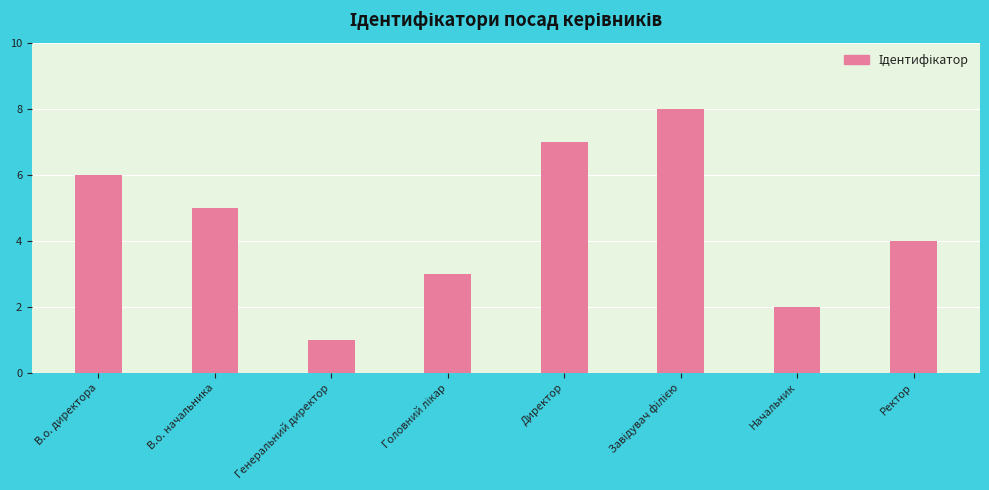

How many values are below 5?

4